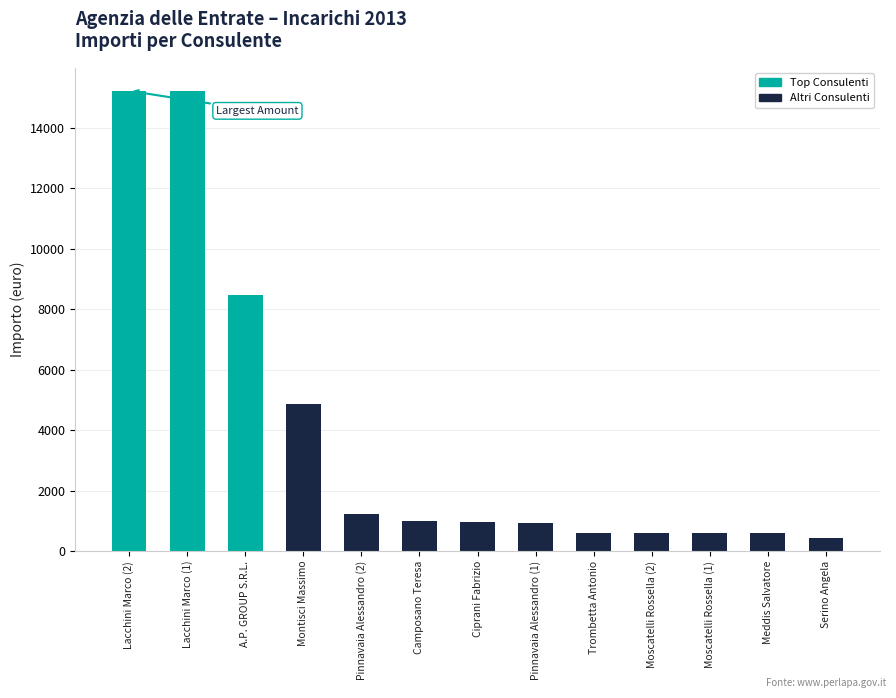

What position from the right is Moscatelli Rossella (2)?

4